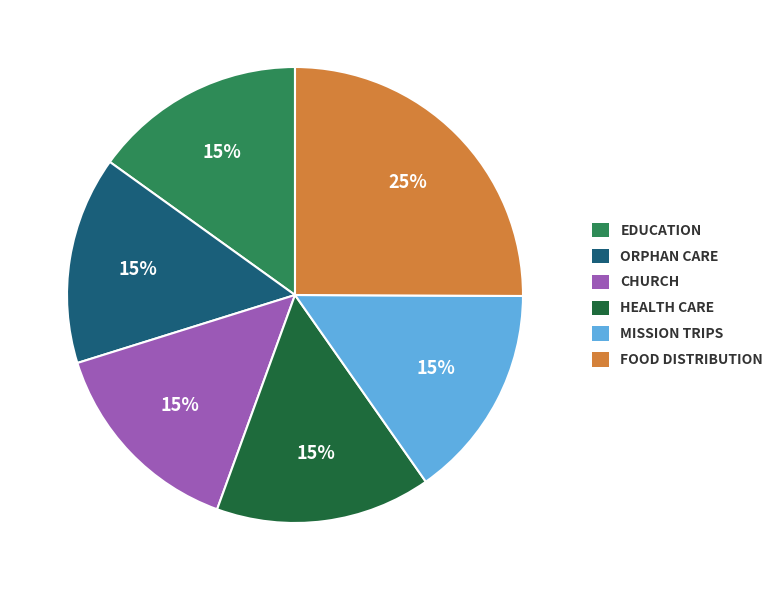

Does ORPHAN CARE represent more than half of the total?

No